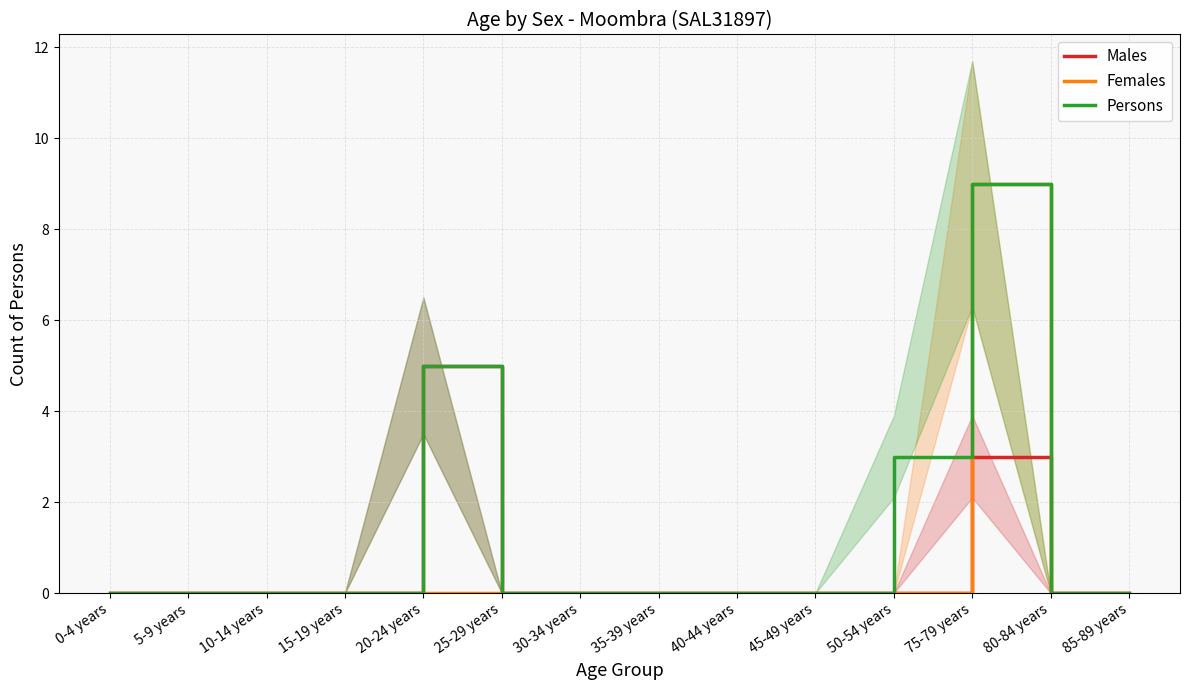

At which label is Persons closest to 4?

20-24 years